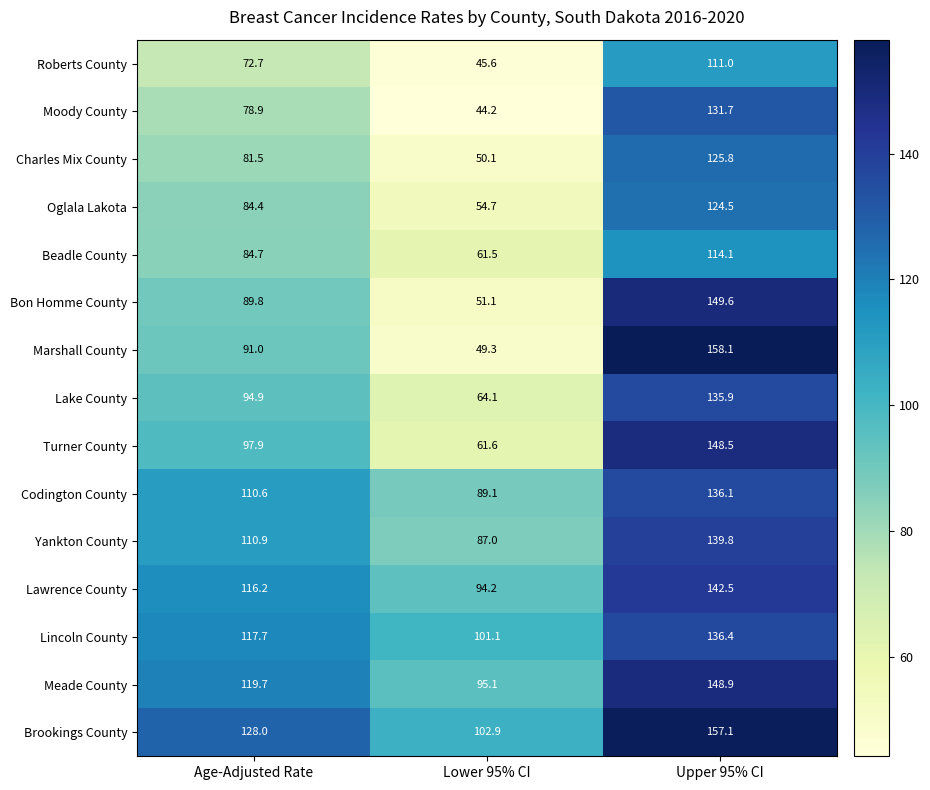

What is the difference between the highest and lowest values at Age-Adjusted Rate?

55.3